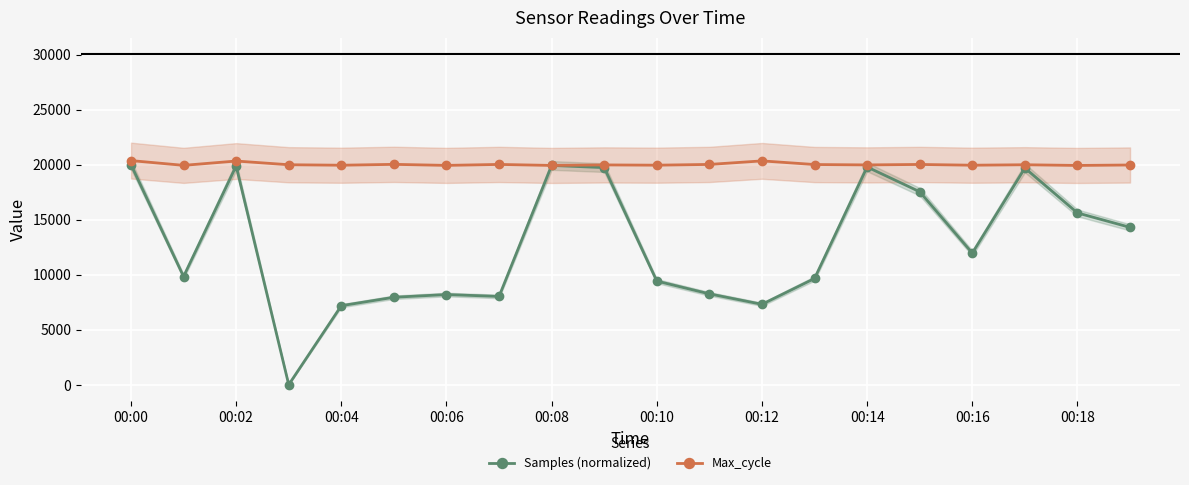

The Samples (normalized) series shows 10801.9 at 00:12. True or false?

False